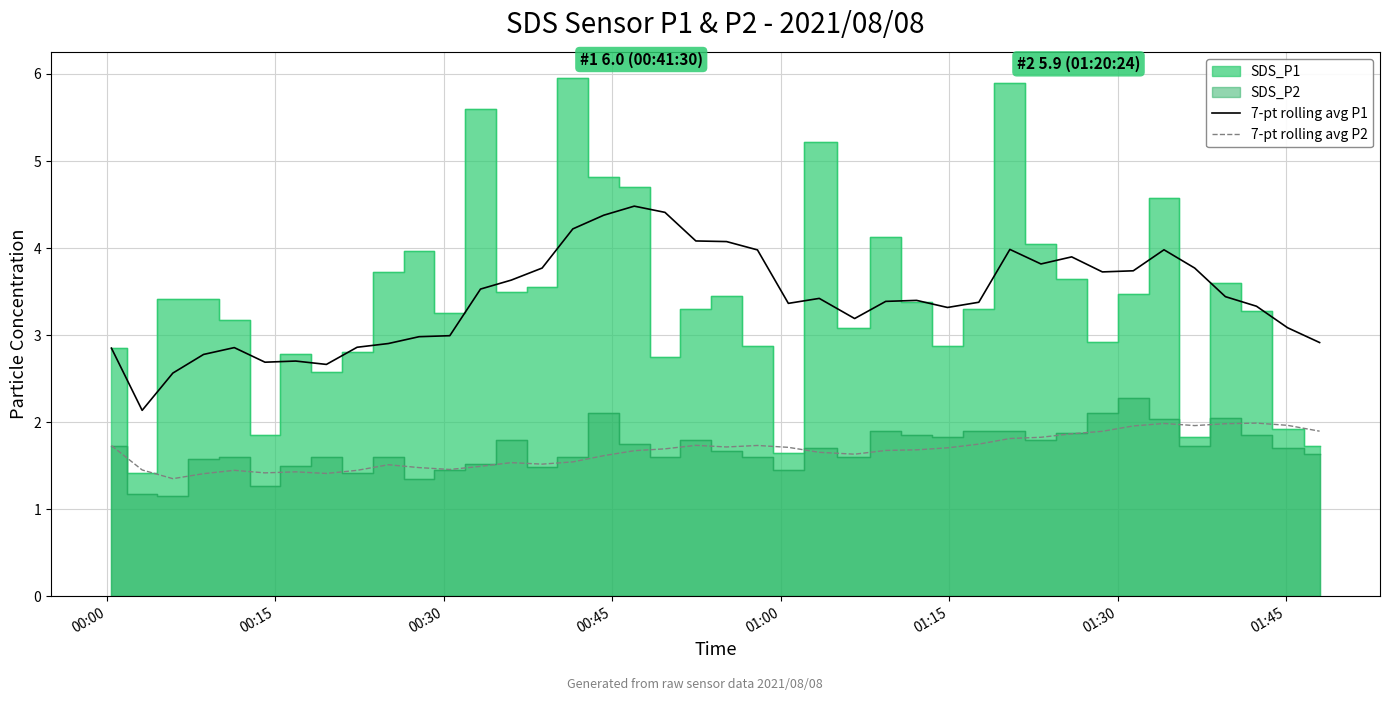

True or false: 7-pt rolling avg P2 and 7-pt rolling avg P1 cross at least once.

False